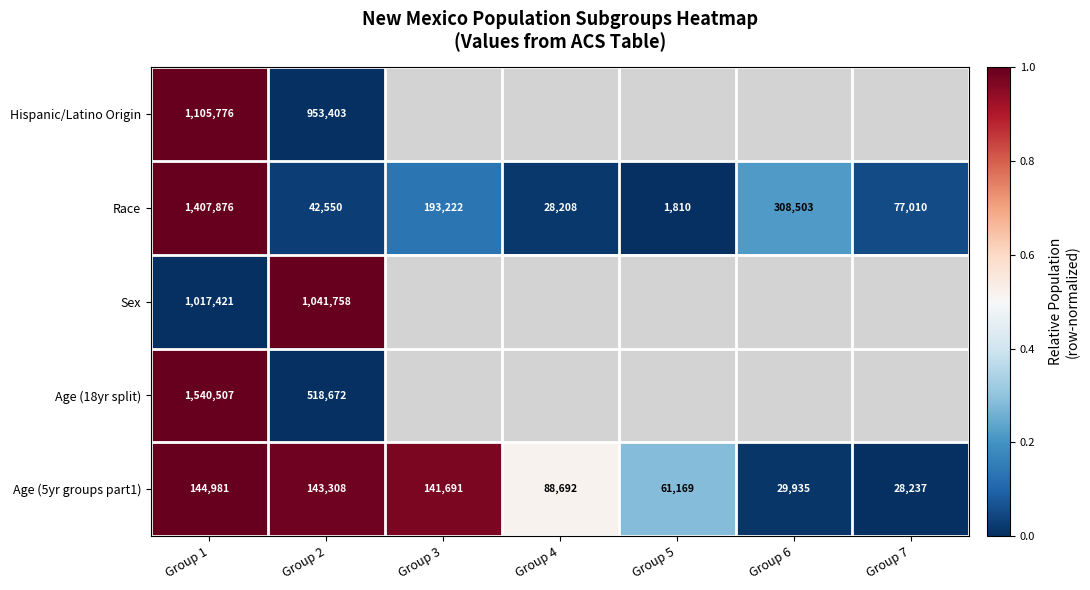

Rank the categories by Age (5yr groups part1) value from lowest to highest.

Group 7, Group 6, Group 5, Group 4, Group 3, Group 2, Group 1